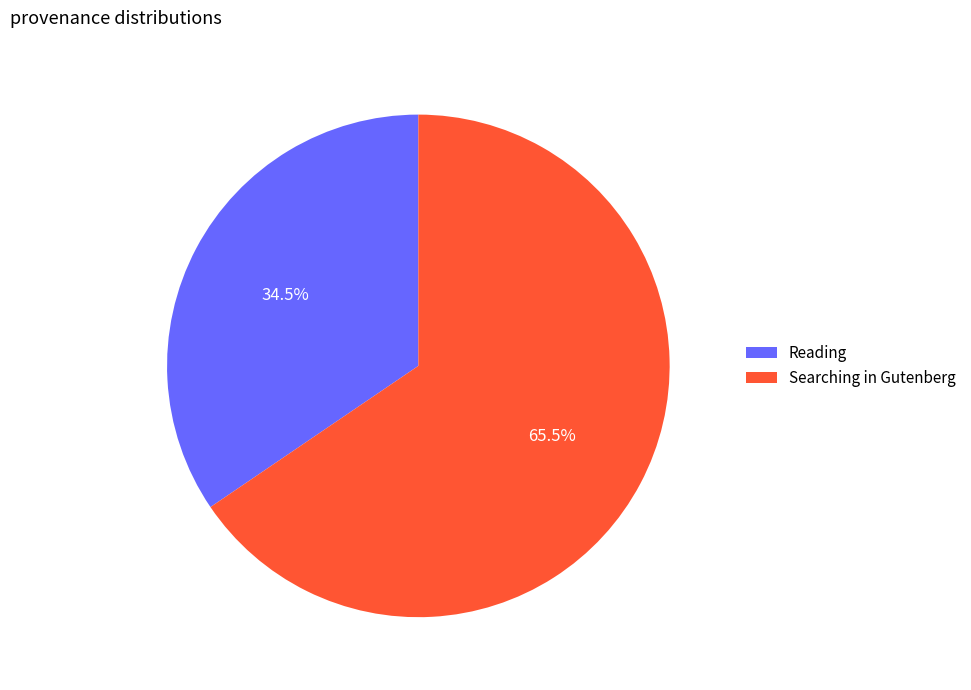

Between Searching in Gutenberg and Reading, which is larger?

Searching in Gutenberg